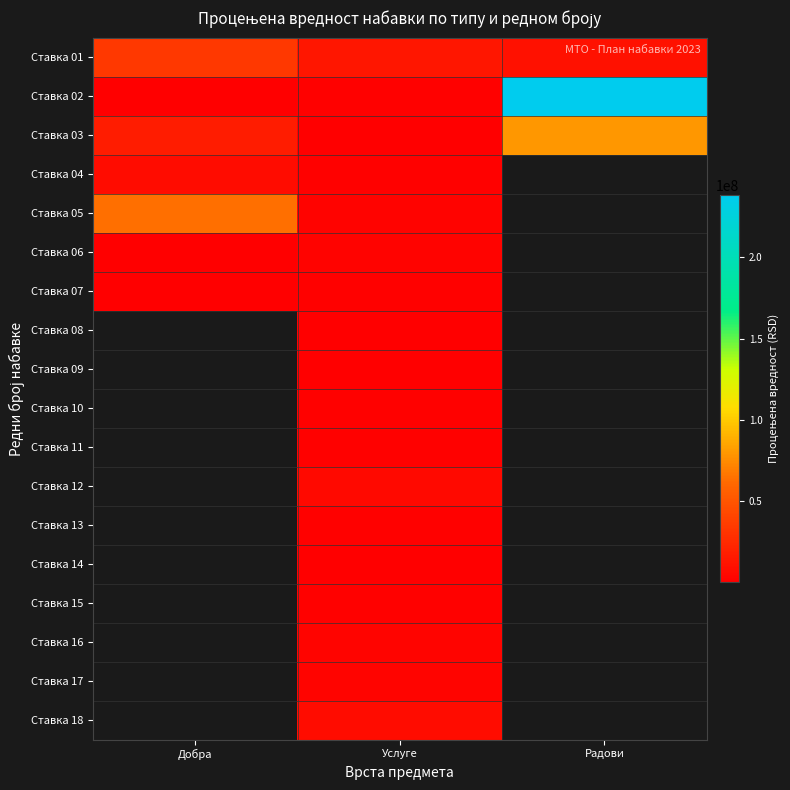

Which series has the widest spread of values?

Ставка 02